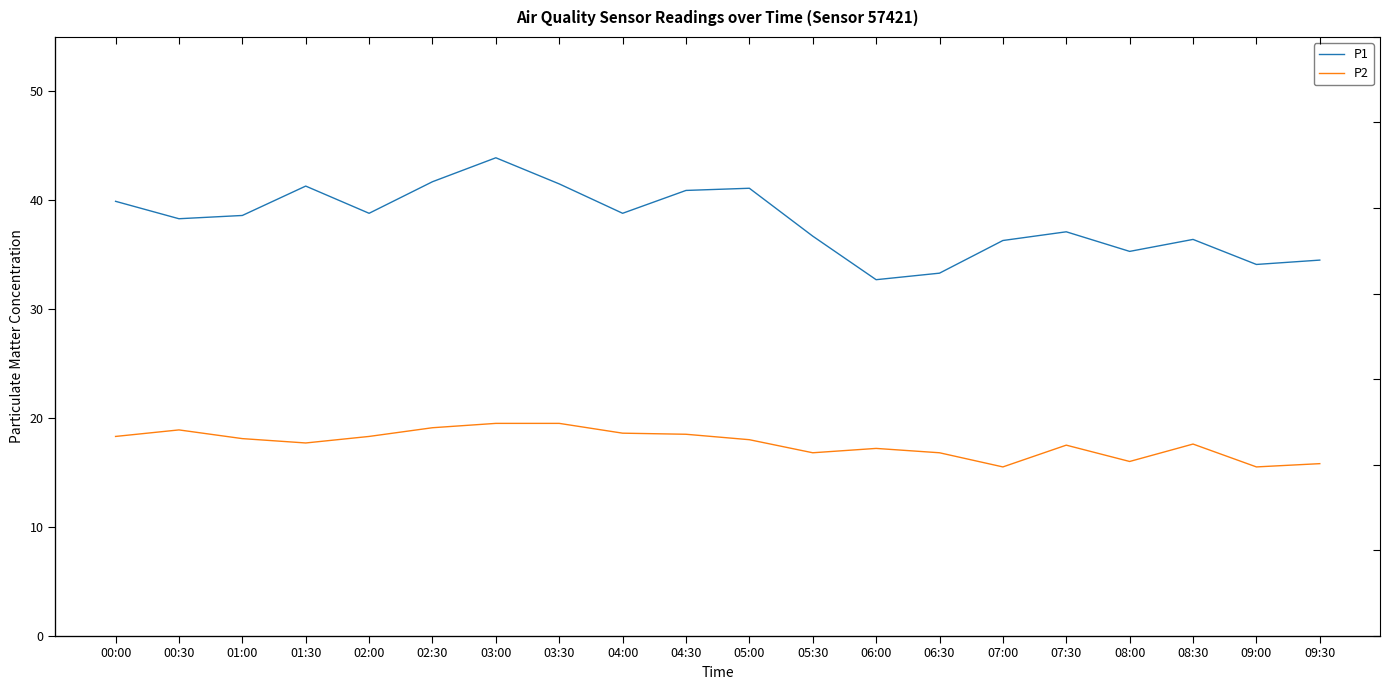

What position from the right is 09:30?

1